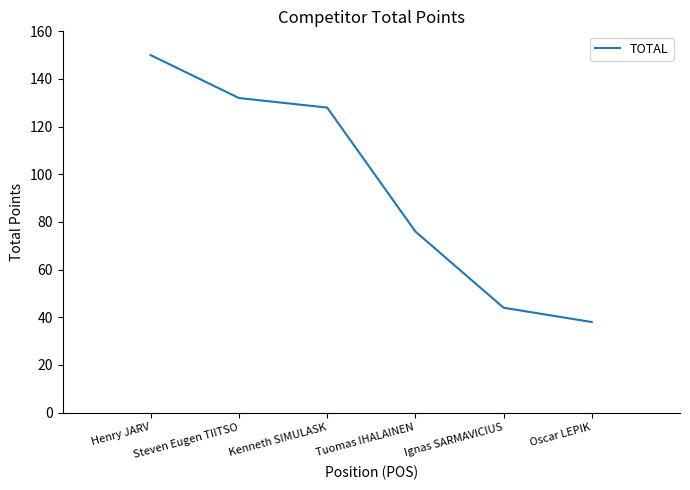

The value at Oscar LEPIK is 38. True or false?

True